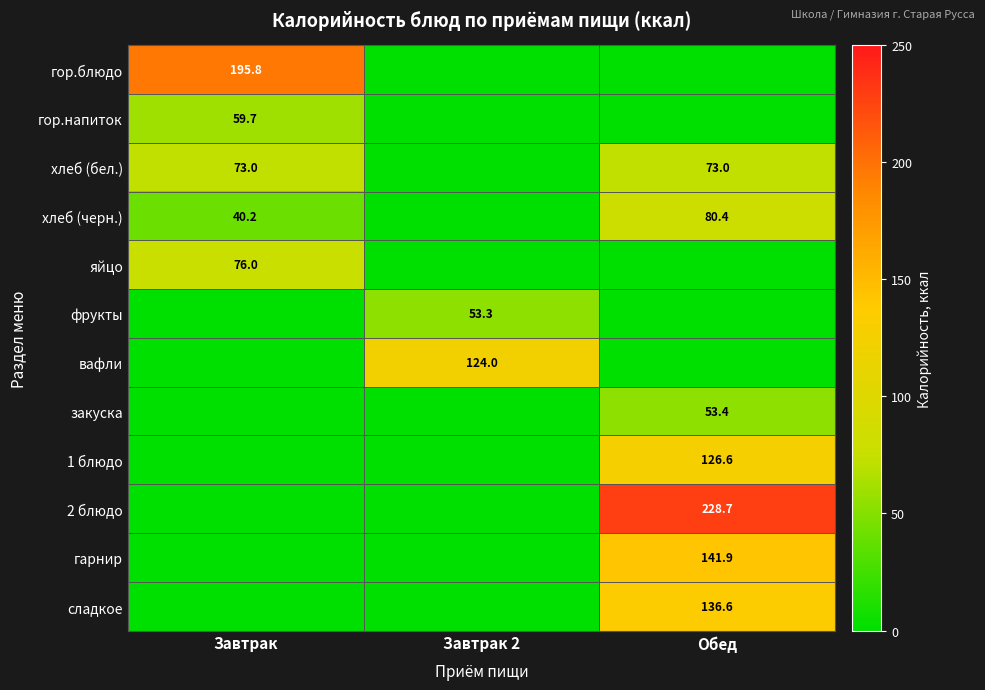

The хлеб (бел.) series shows 45.1 at Обед. True or false?

False